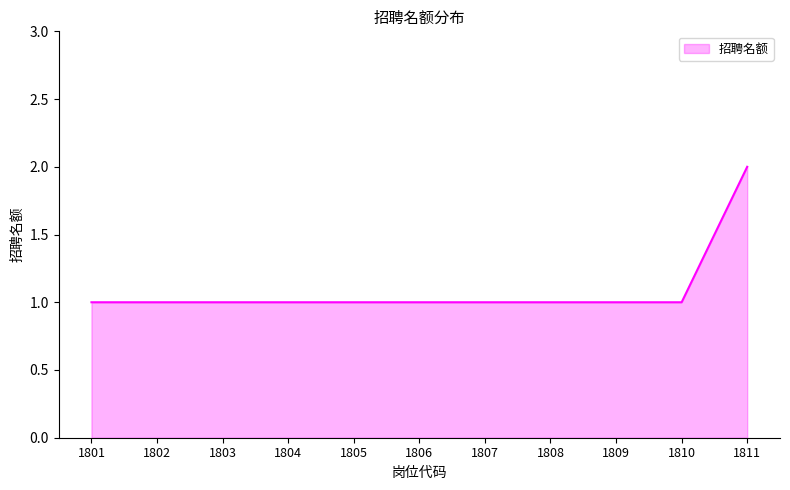

At which category does the chart reach its peak across all series?

1811